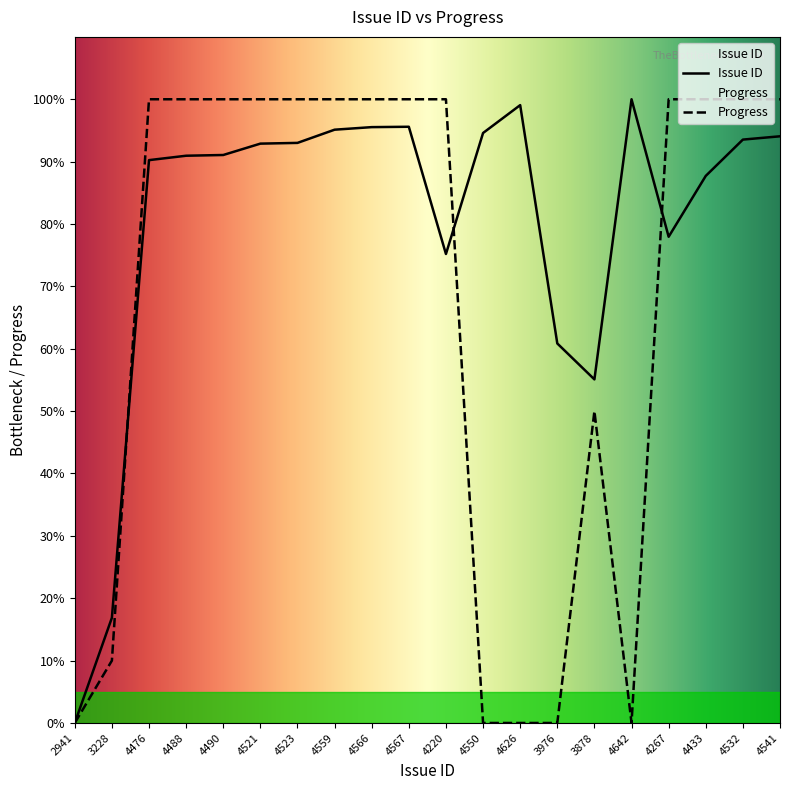

Rank the categories by Progress value from highest to lowest.

4476, 4488, 4490, 4521, 4523, 4559, 4566, 4567, 4220, 4267, 4433, 4532, 4541, 3878, 3228, 2941, 4550, 4626, 3976, 4642